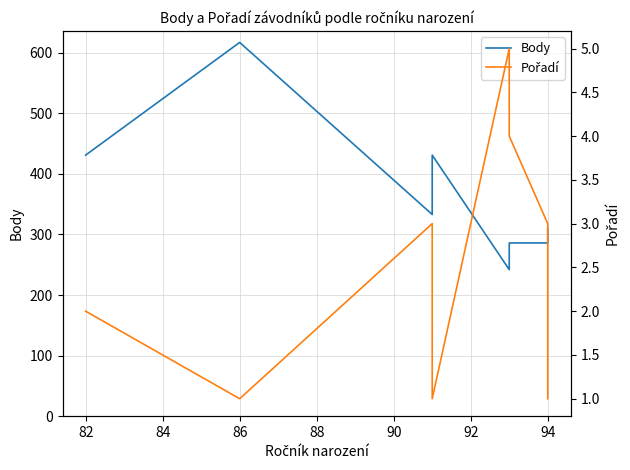

Does the chart display data point markers on the line(s)?

No